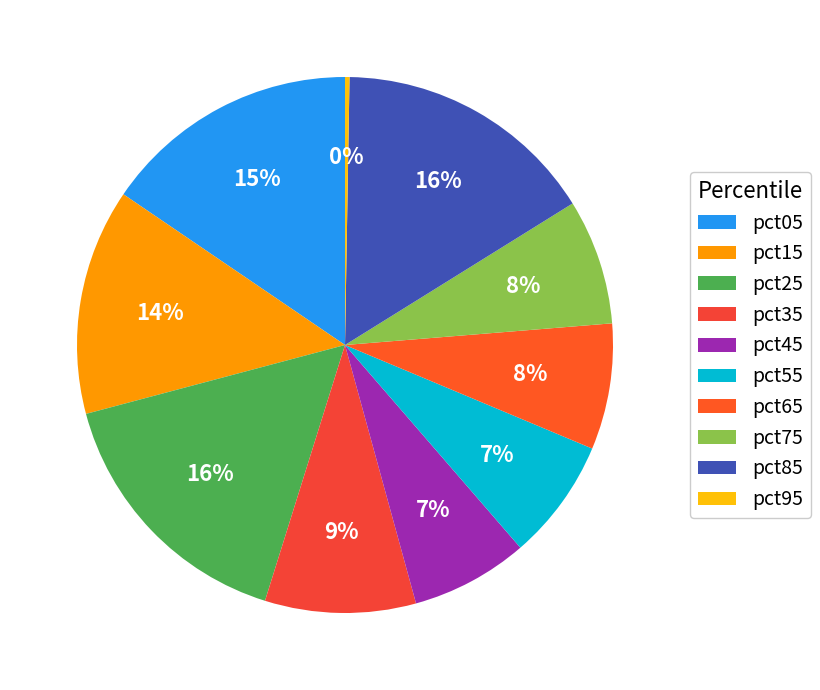

Rank the categories by value from lowest to highest.

pct95, pct45, pct55, pct75, pct65, pct35, pct15, pct05, pct85, pct25